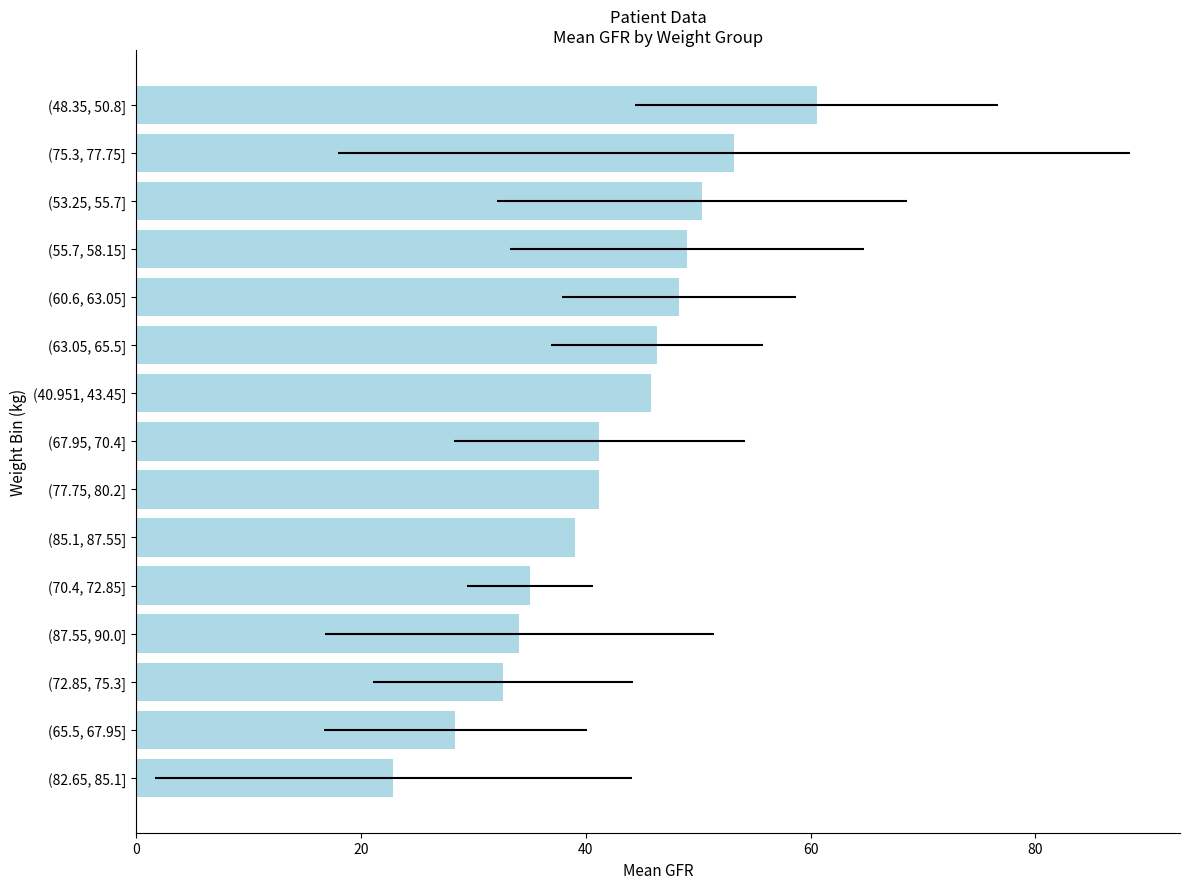

How many bars are there in total?

15